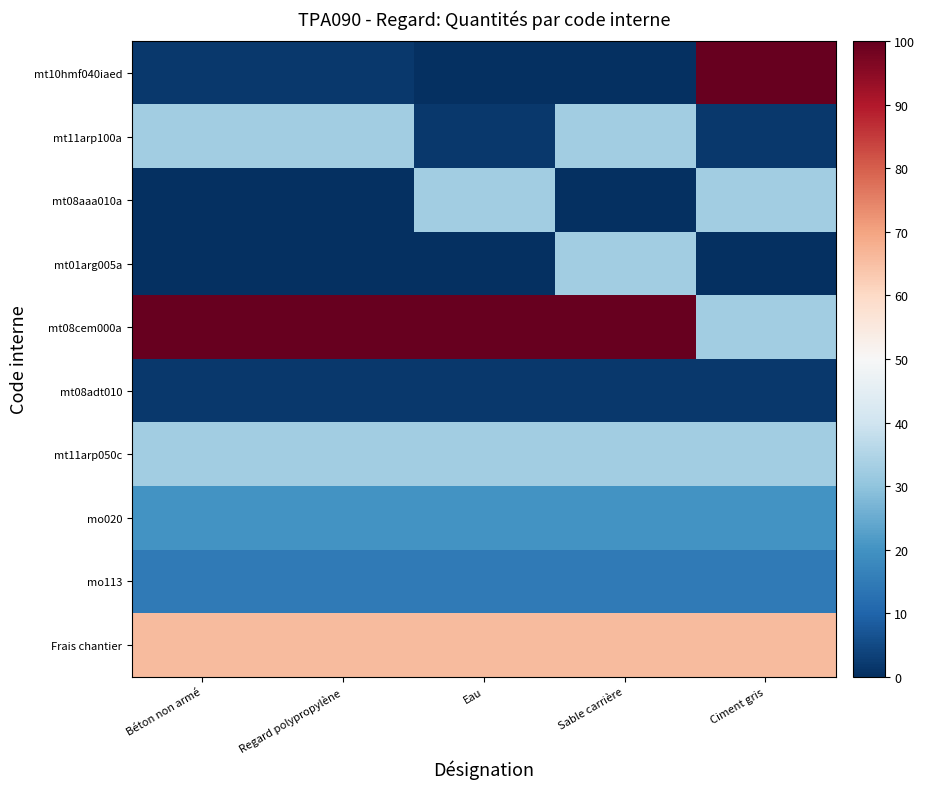

How many series are shown in this chart?

10